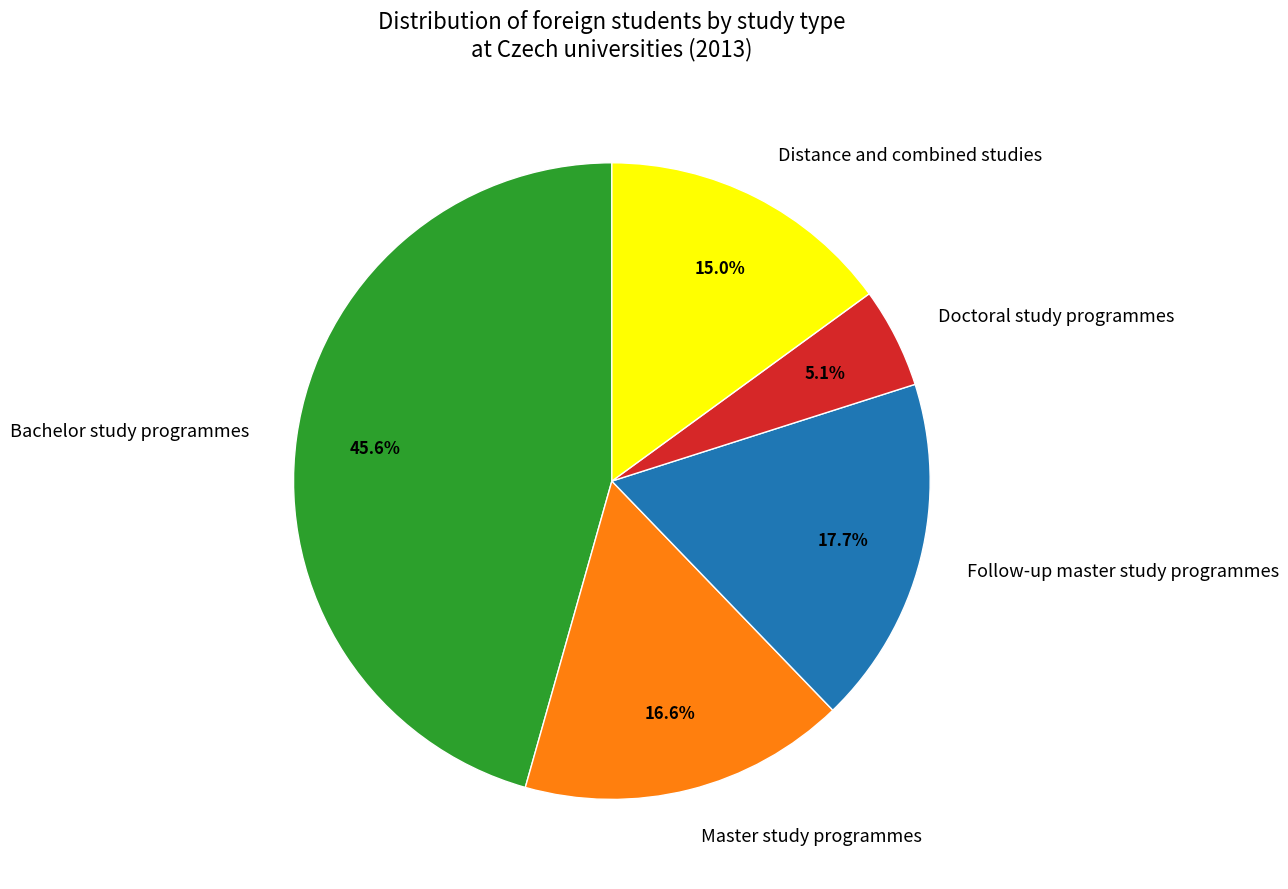

Which has a higher value, Bachelor study programmes or Follow-up master study programmes?

Bachelor study programmes